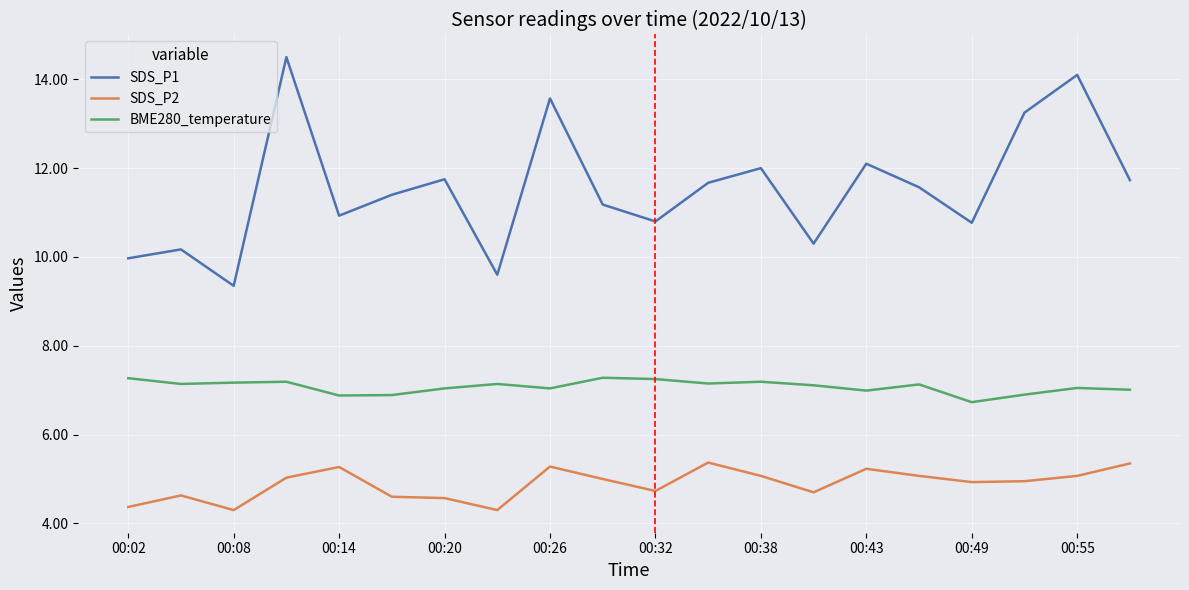

True or false: SDS_P2 and BME280_temperature cross at least once.

False